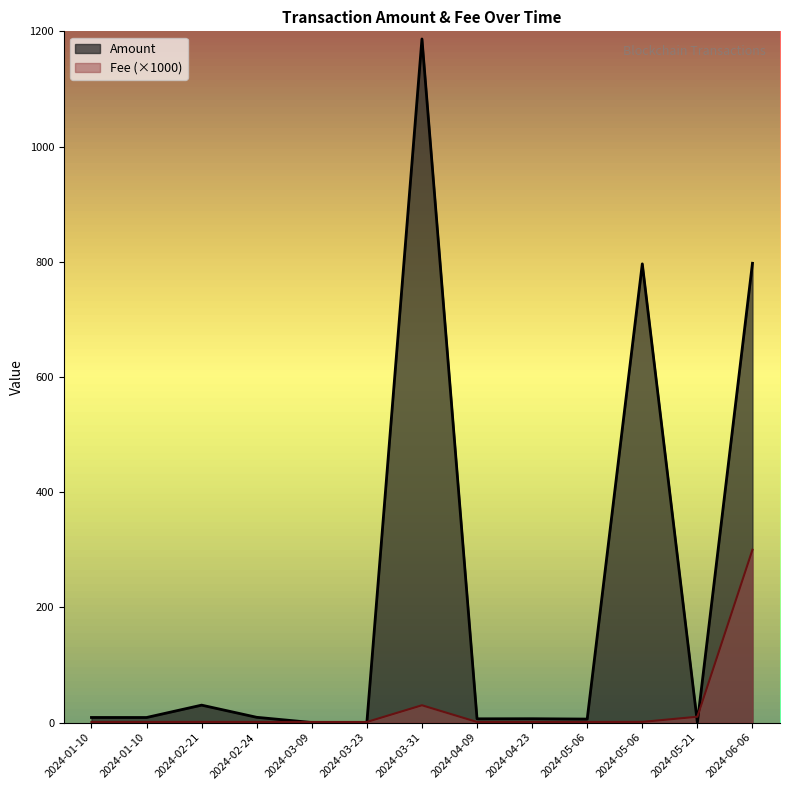

True or false: Fee has more than 1 interior local peaks.

True